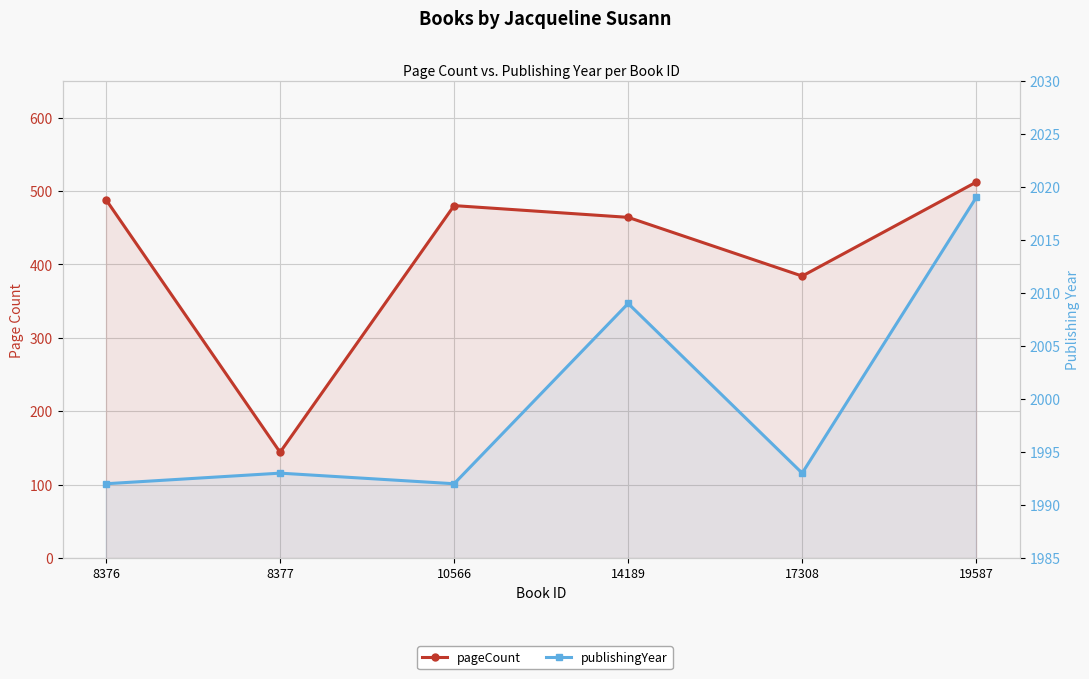

At which category is the sum across all series the highest?

19587